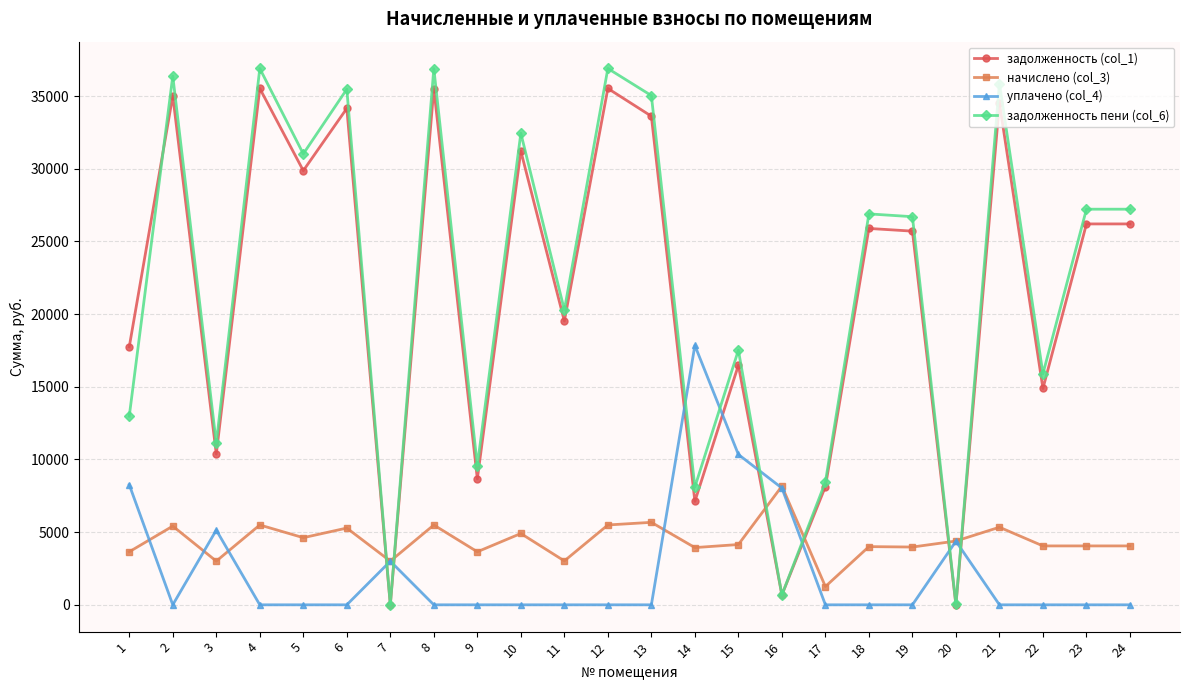

What is the highest value of the задолженность (col_1) series?

35520.5